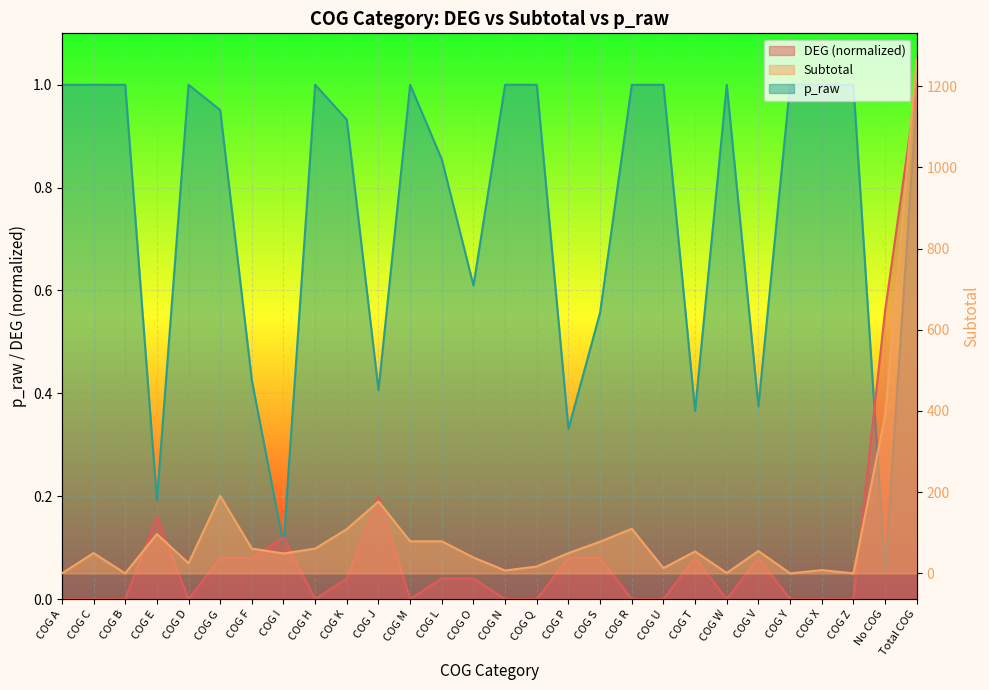

Rank the categories by Subtotal value from highest to lowest.

Total COG, No COG, COG G, COG J, COG R, COG K, COG E, COG M, COG L, COG S, COG F, COG H, COG V, COG T, COG C, COG P, COG I, COG O, COG D, COG Q, COG U, COG X, COG N, COG W, COG A, COG B, COG Y, COG Z